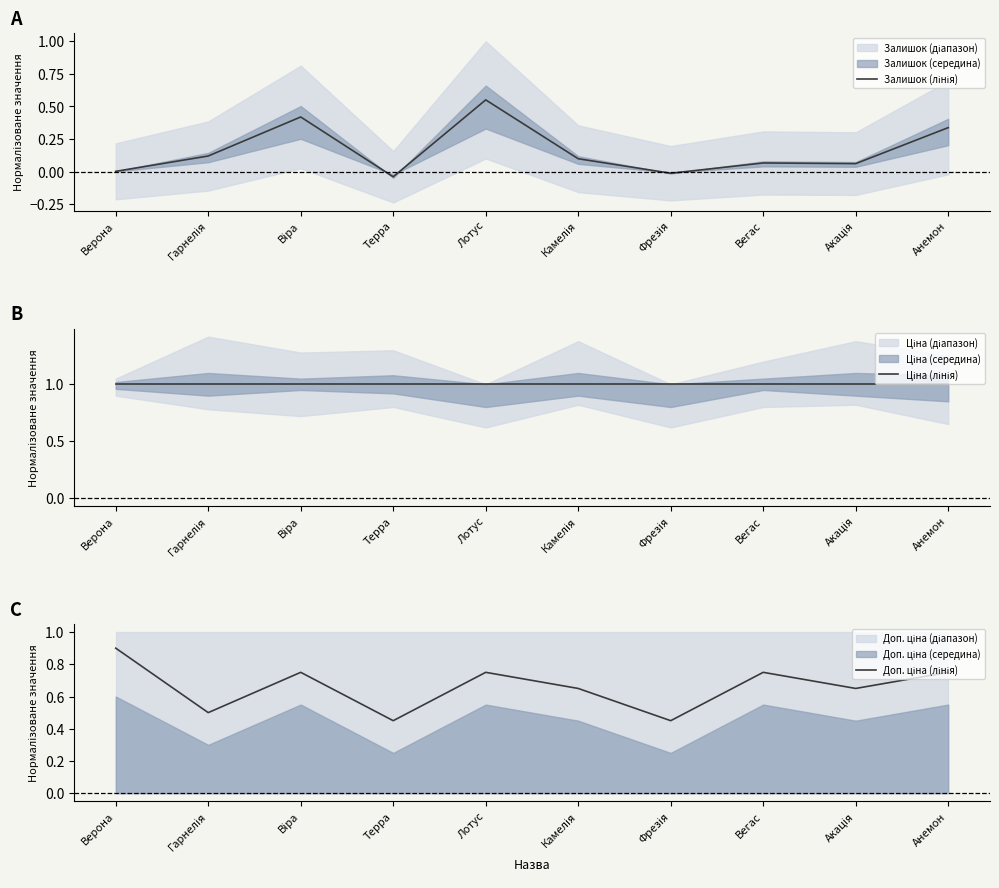

Which series has the largest total across all categories?

Ціна (лінія)